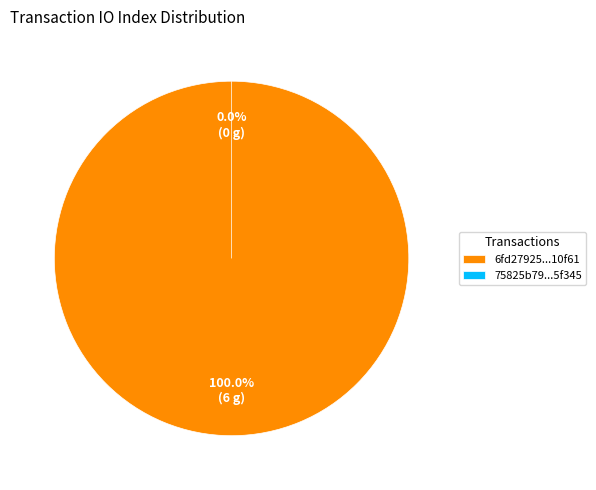

Combined, do tx_hash_0 and tx_hash_1 account for over 50%?

Yes